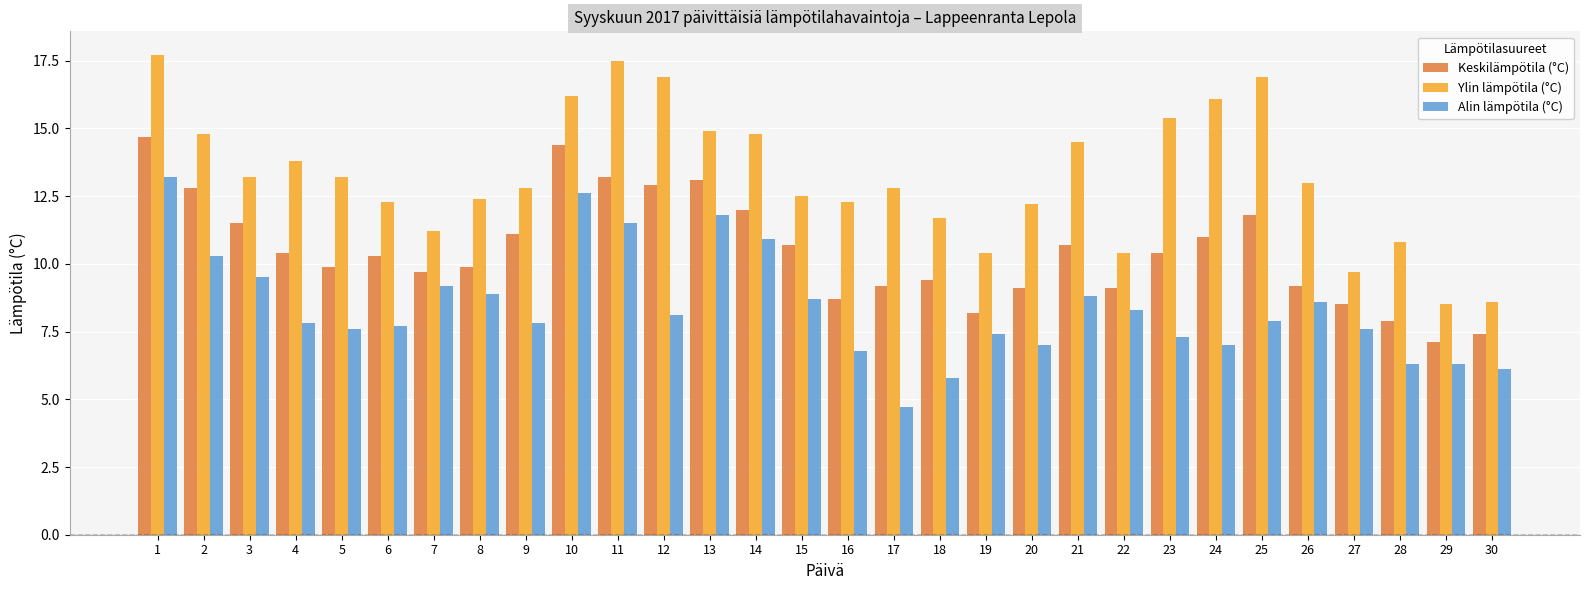

Reading left to right, what are all the values shown in this chart?

Keskilämpötila (°C): 14.7	12.8	11.5	10.4	9.9	10.3	9.7	9.9	11.1	14.4	13.2	12.9	13.1	12.0	10.7	8.7	9.2	9.4	8.2	9.1	10.7	9.1	10.4	11.0	11.8	9.2	8.5	7.9	7.1	7.4
Ylin lämpötila (°C): 17.7	14.8	13.2	13.8	13.2	12.3	11.2	12.4	12.8	16.2	17.5	16.9	14.9	14.8	12.5	12.3	12.8	11.7	10.4	12.2	14.5	10.4	15.4	16.1	16.9	13.0	9.7	10.8	8.5	8.6
Alin lämpötila (°C): 13.2	10.3	9.5	7.8	7.6	7.7	9.2	8.9	7.8	12.6	11.5	8.1	11.8	10.9	8.7	6.8	4.7	5.8	7.4	7.0	8.8	8.3	7.3	7.0	7.9	8.6	7.6	6.3	6.3	6.1